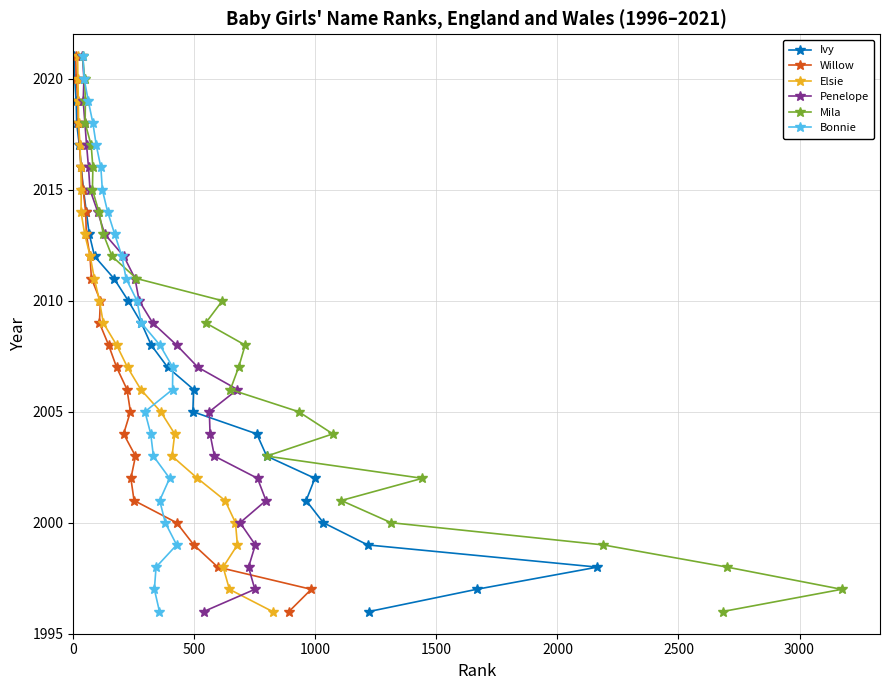

How many series are shown in this chart?

6